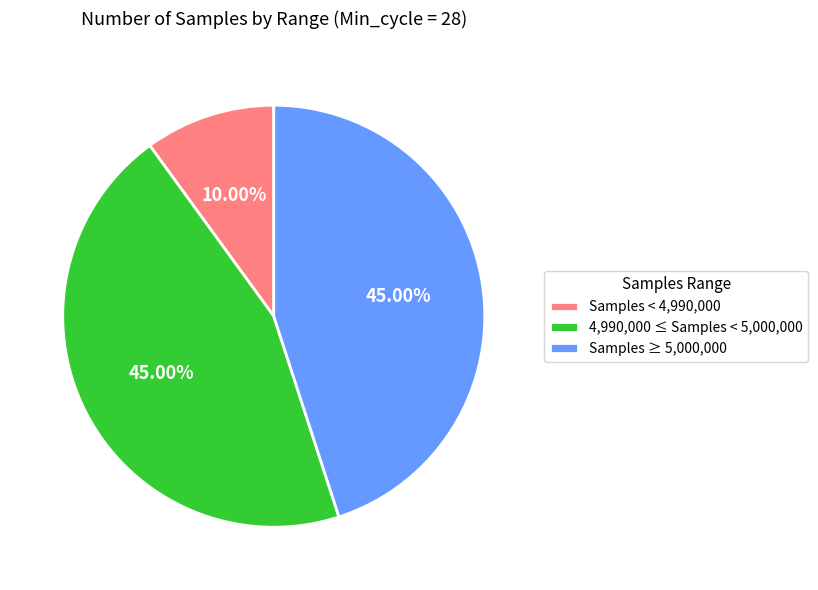

How many slices are in this pie chart?

3